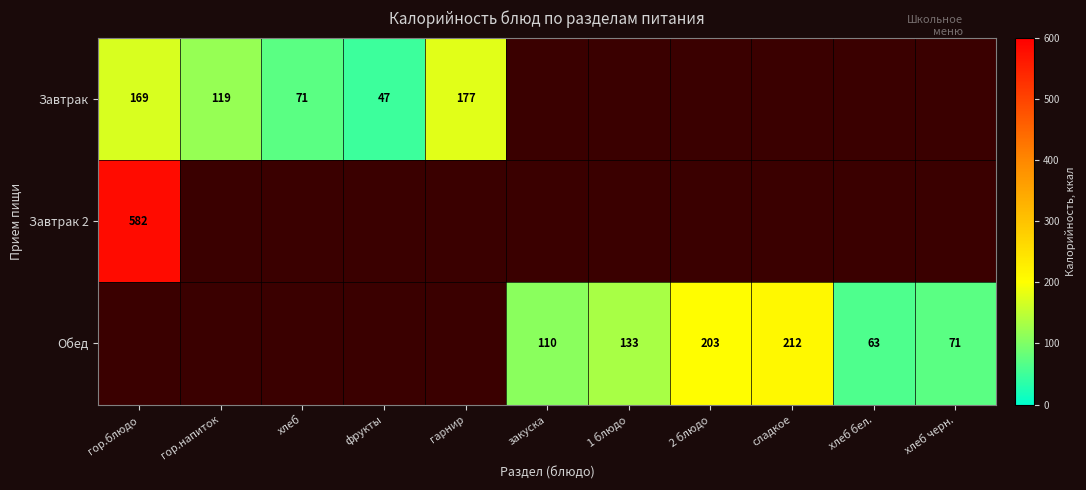

Is it true that Обед equals 317 at сладкое?

False